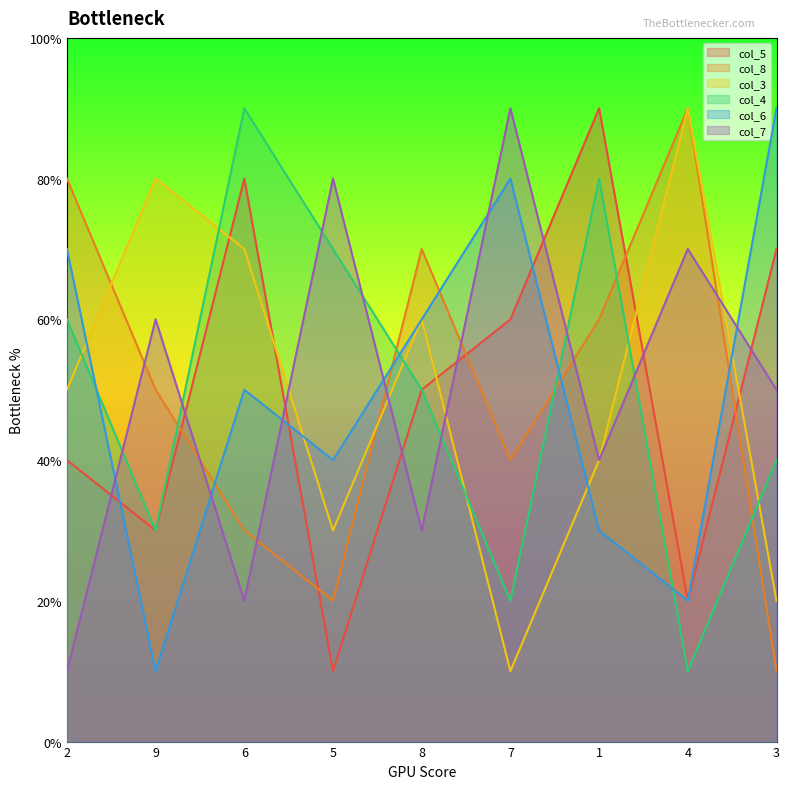

Where is the first local maximum for col_8?

8